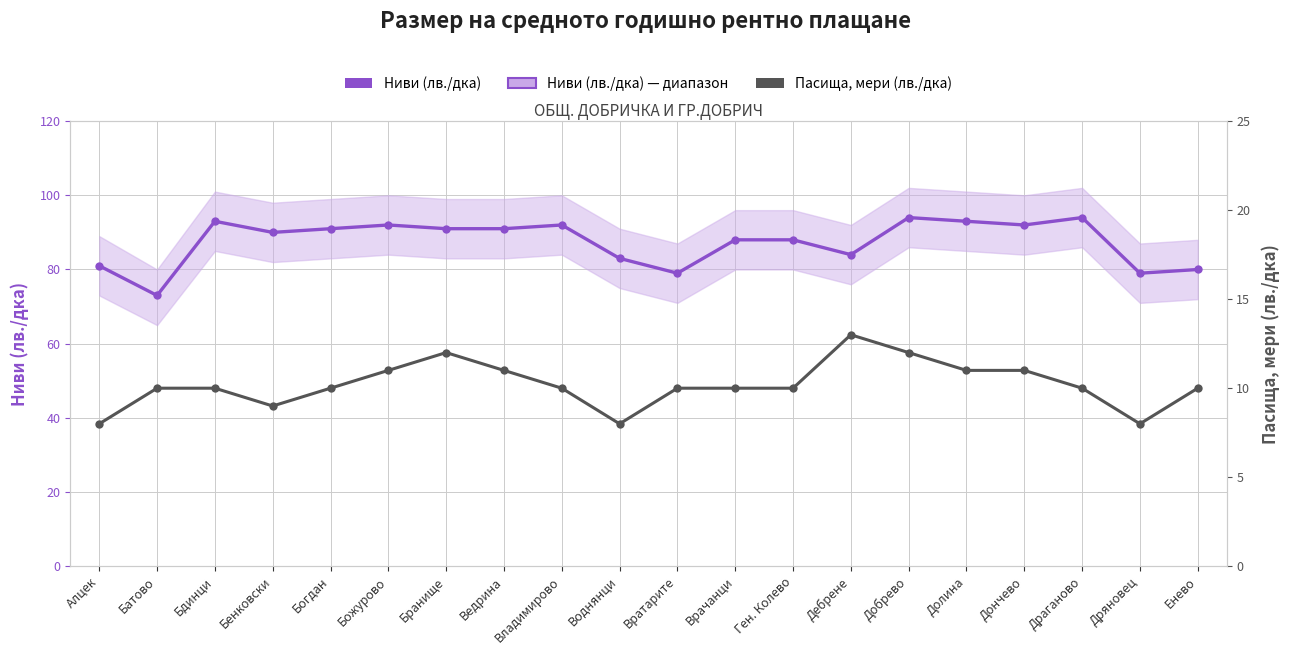

Where does the Ниви (лв./дка) series first go above 91?

Бдинци